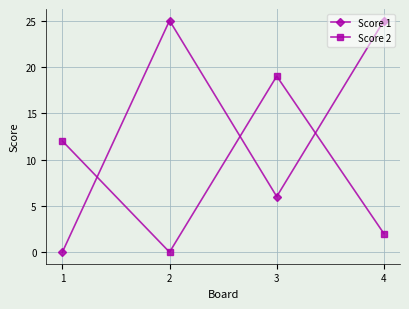

Where is Score 1 nearest to the value 12?

3